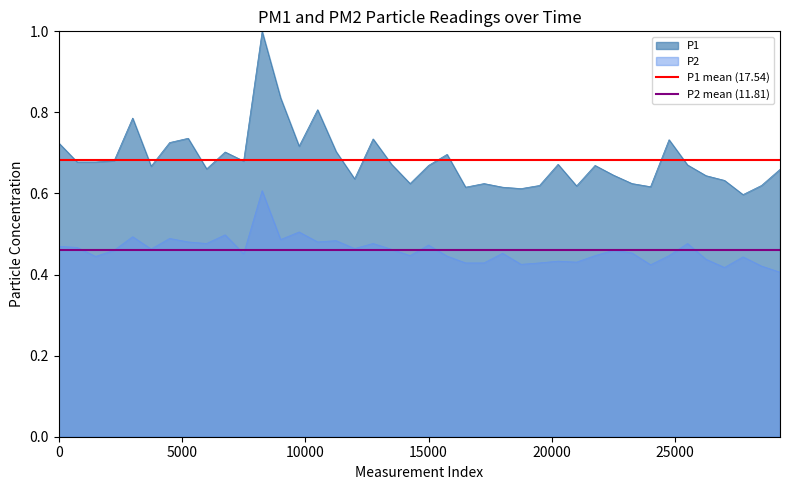

What is the value of the P1 mean (17.54) point at the 2nd from the left?

0.7